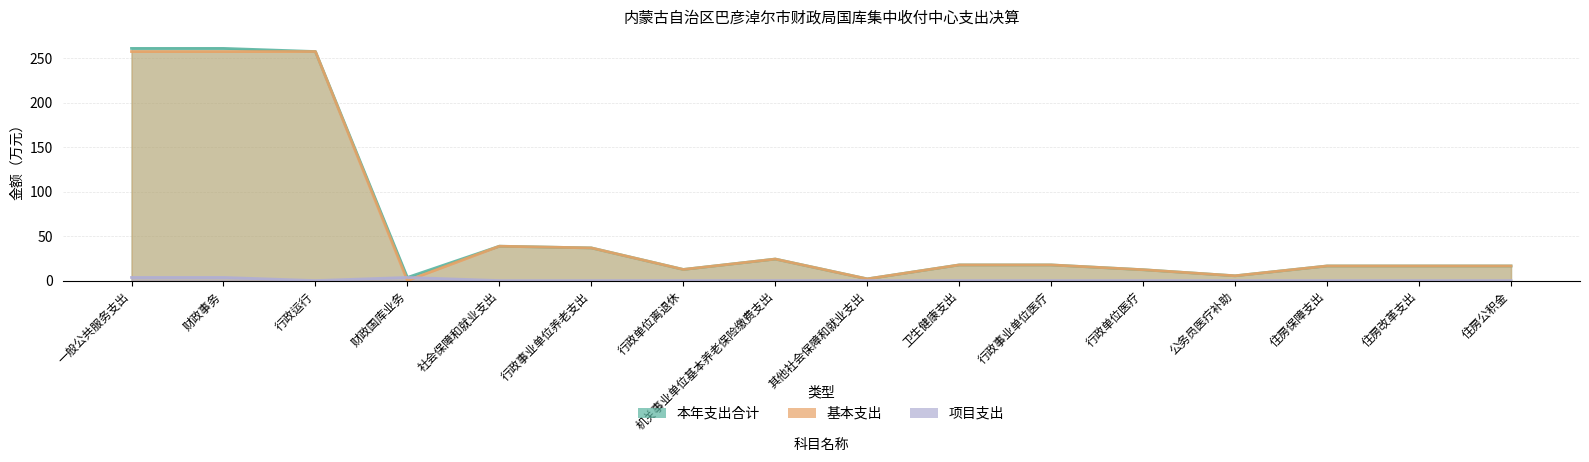

At which label is 项目支出 closest to 1?

行政运行